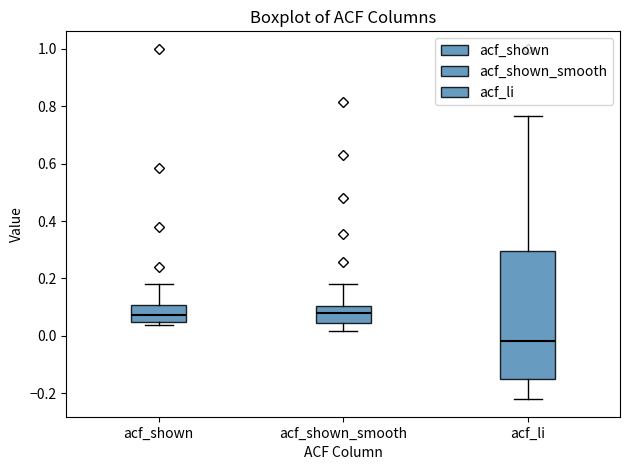

Comparing the boxes themselves (not the whiskers), which one is the tallest?

acf_li